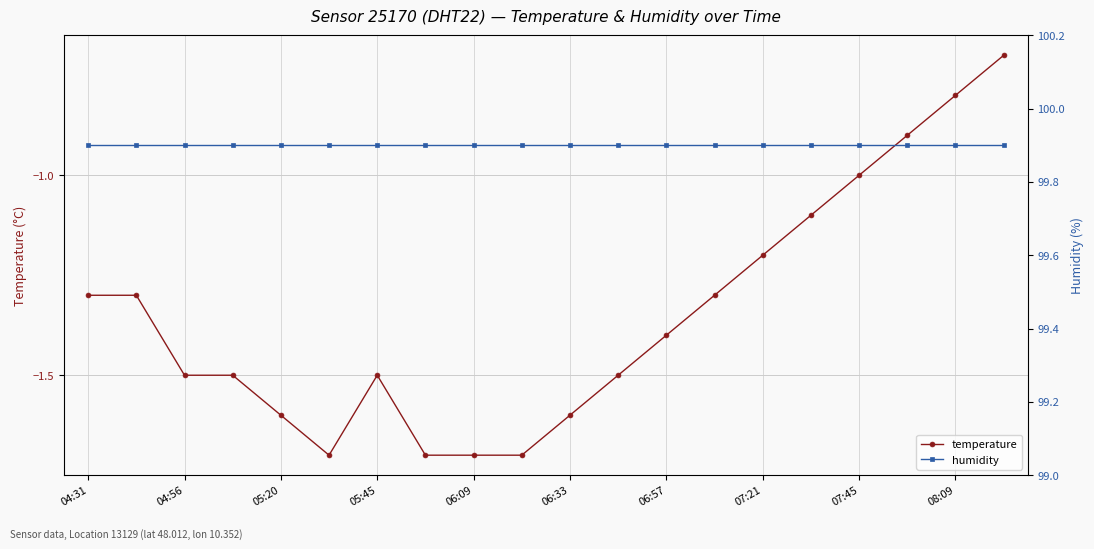

At which category does the chart reach its peak across all series?

04:31